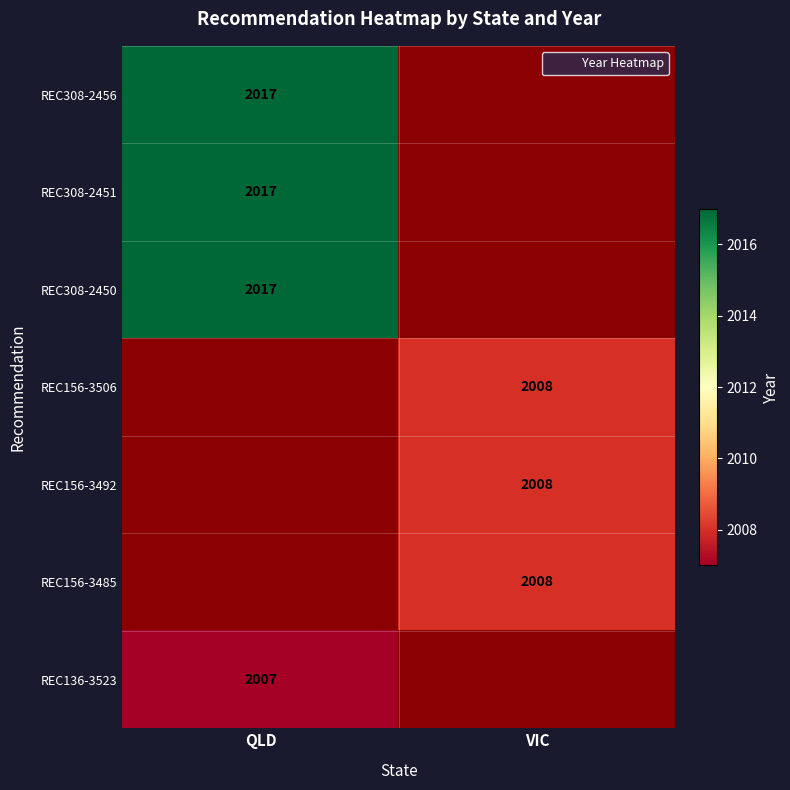

What is the minimum value shown in the chart?

2007.0